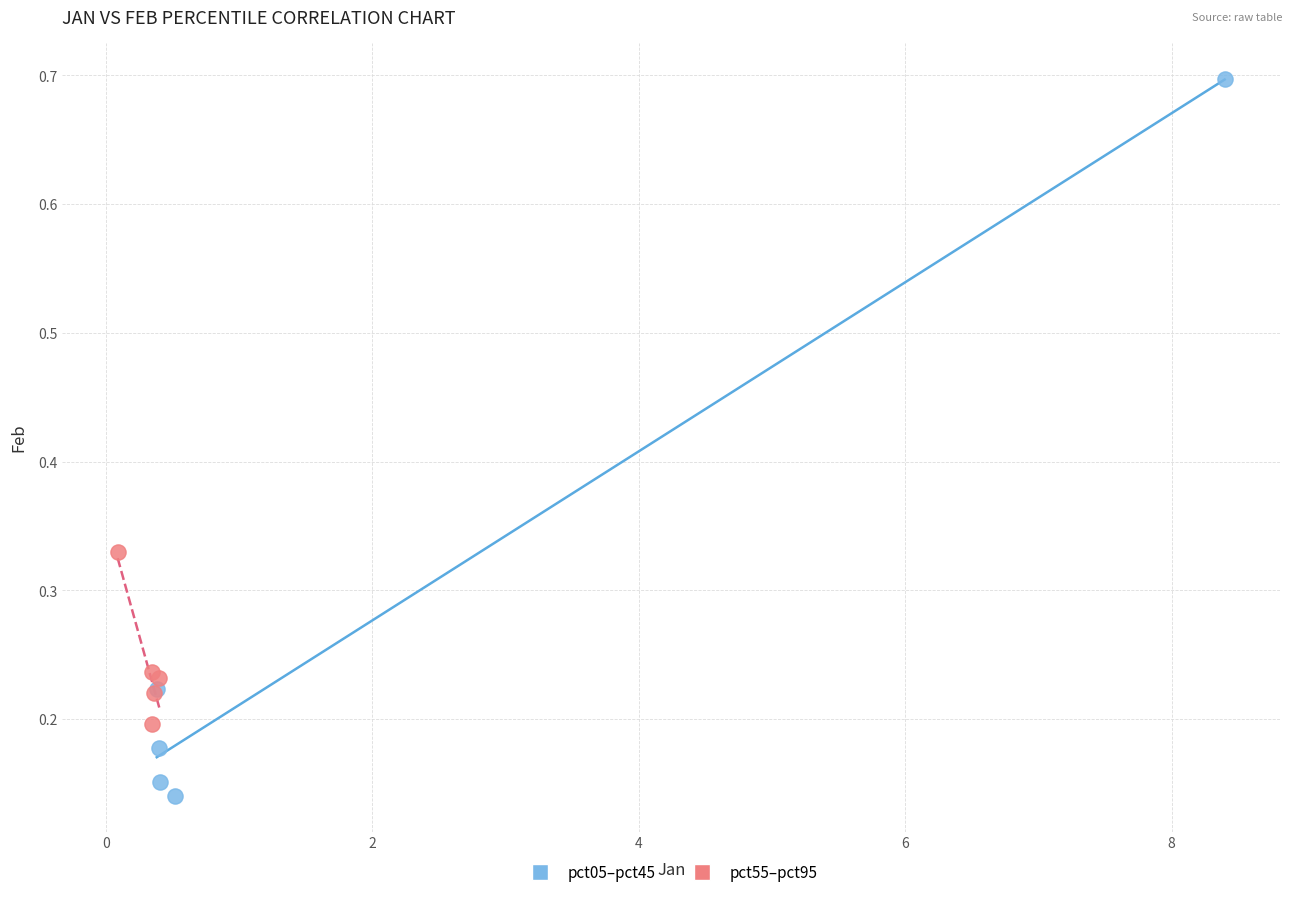

Which series reaches the minimum Y coordinate?

pct05–pct45